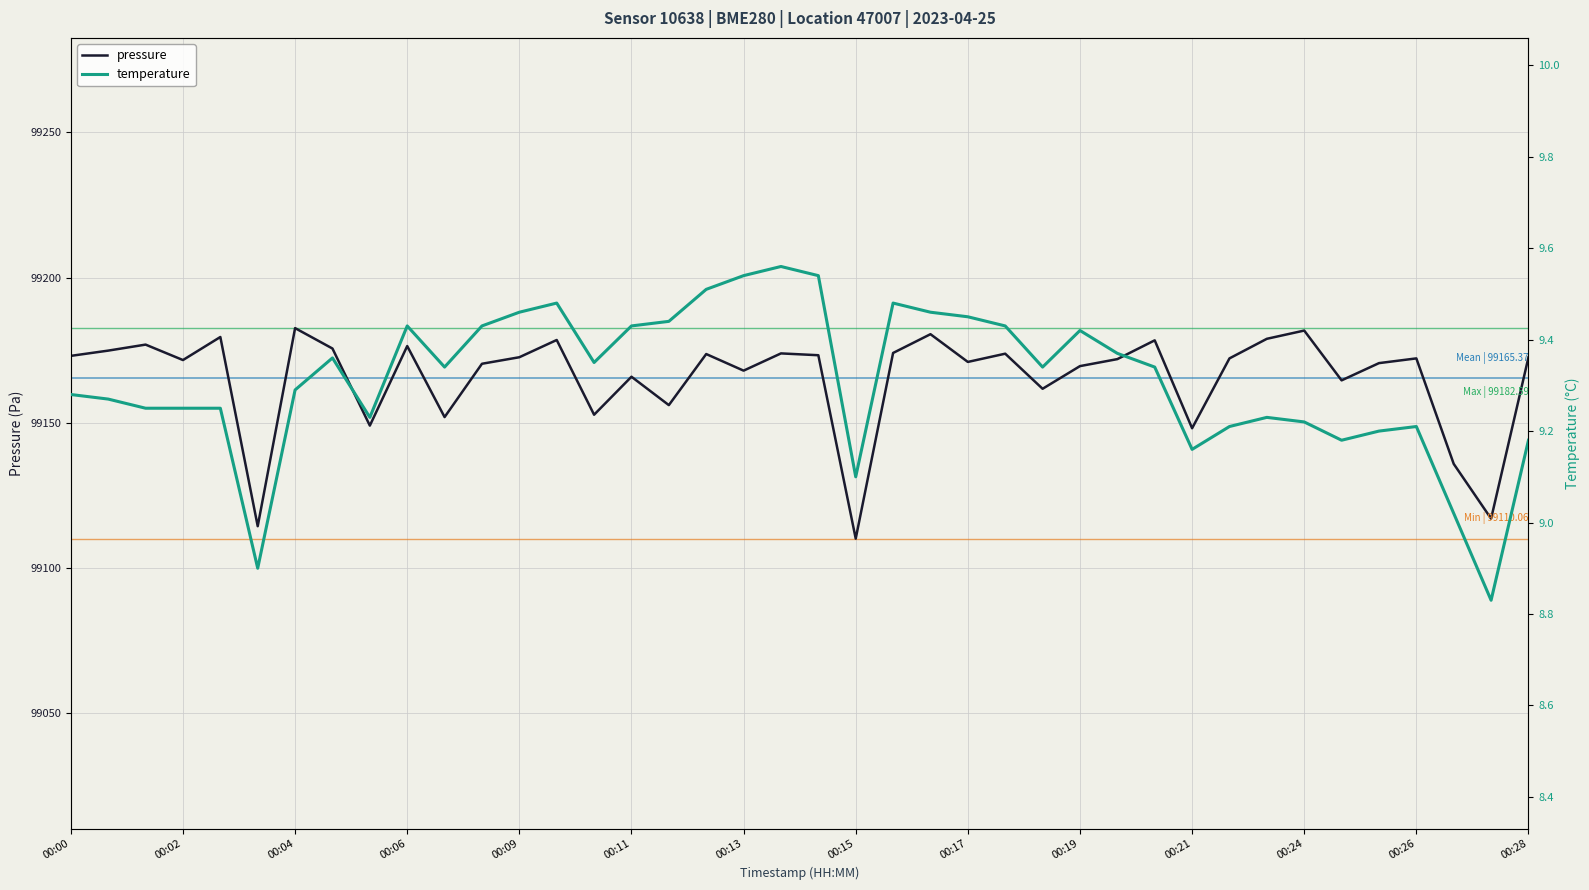

The value of pressure at 00:09 is 99172.6. True or false?

True